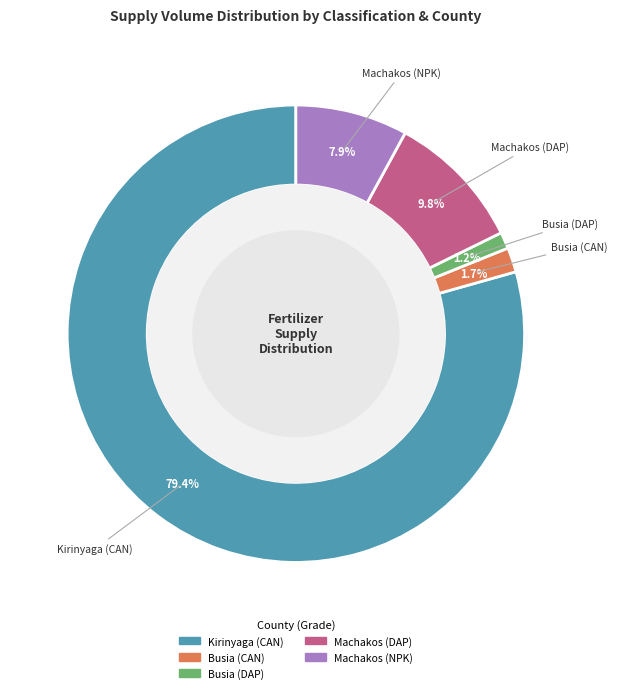

How many slices are in this pie chart?

5